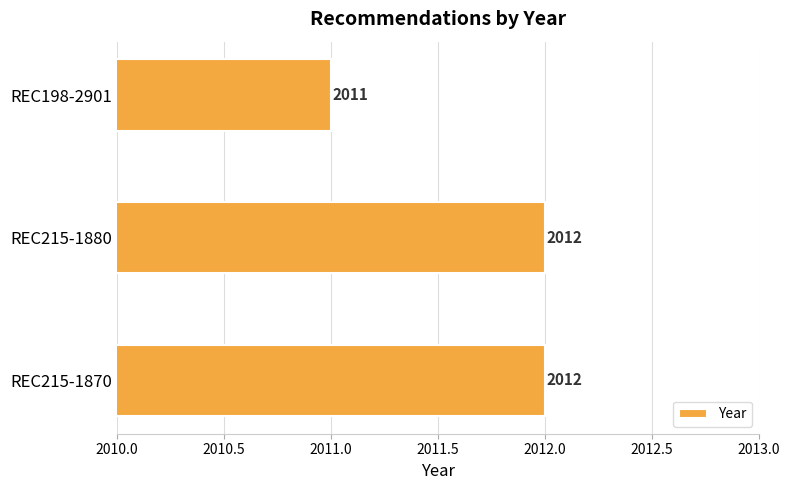

Count the values in the range 2011 to 2012.

3